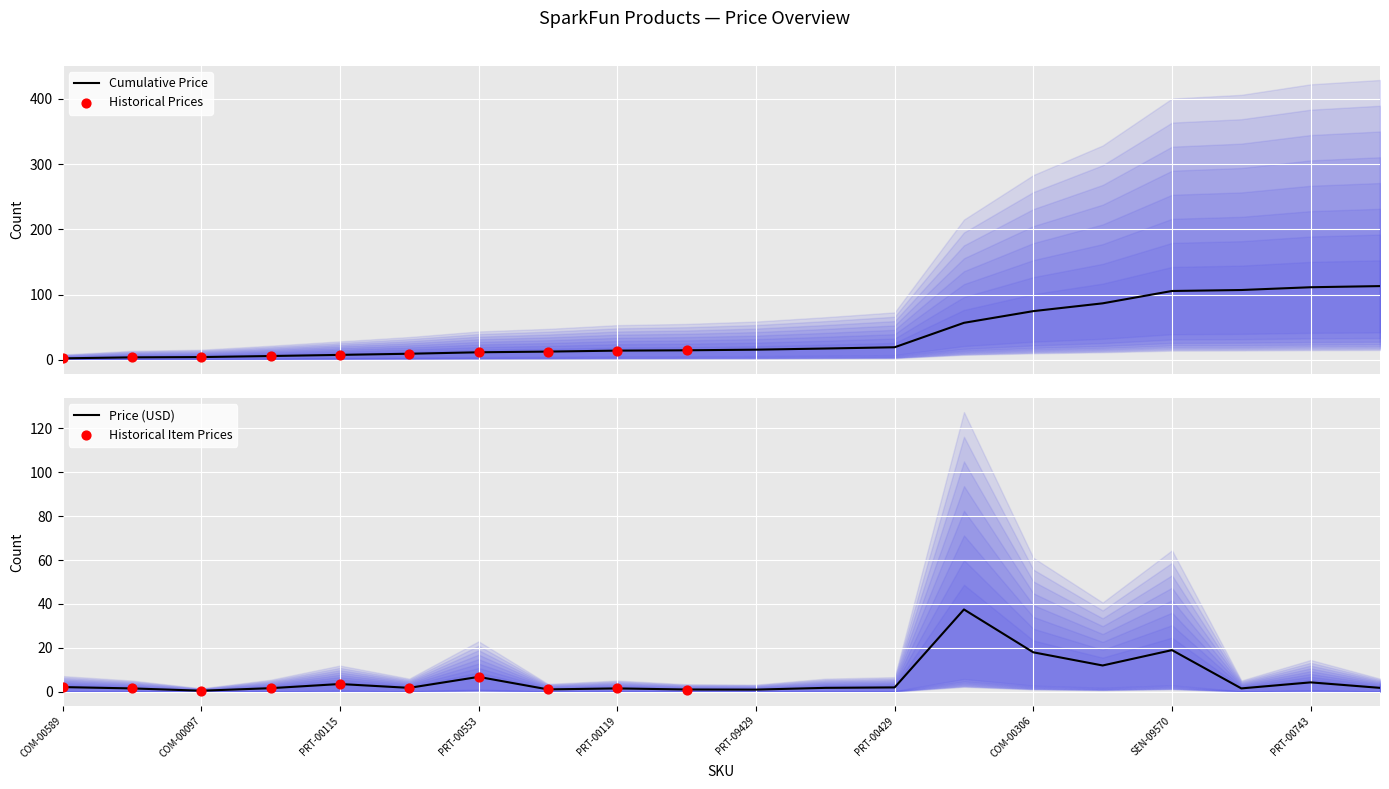

What is the change in value from COM-00589 to PRT-10007?

-0.4